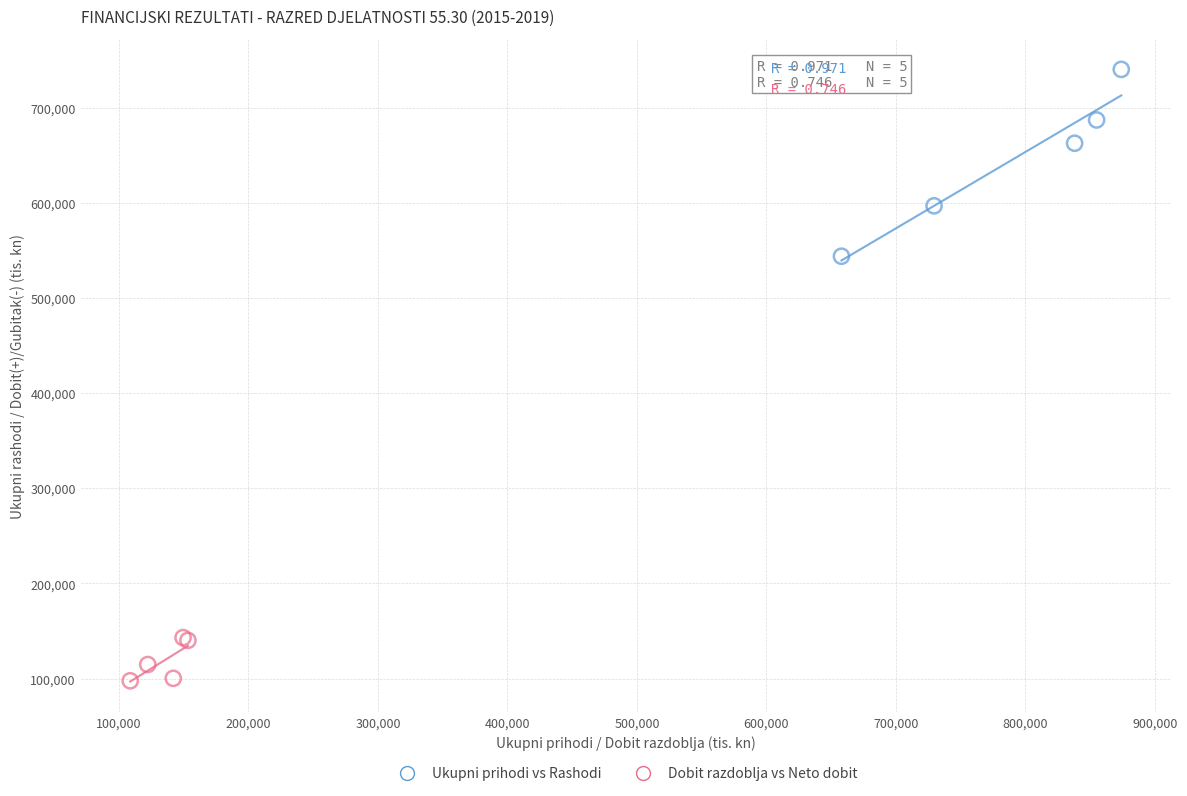

What are all the series names shown in the legend?

Ukupni prihodi vs Rashodi, Dobit razdoblja vs Neto dobit